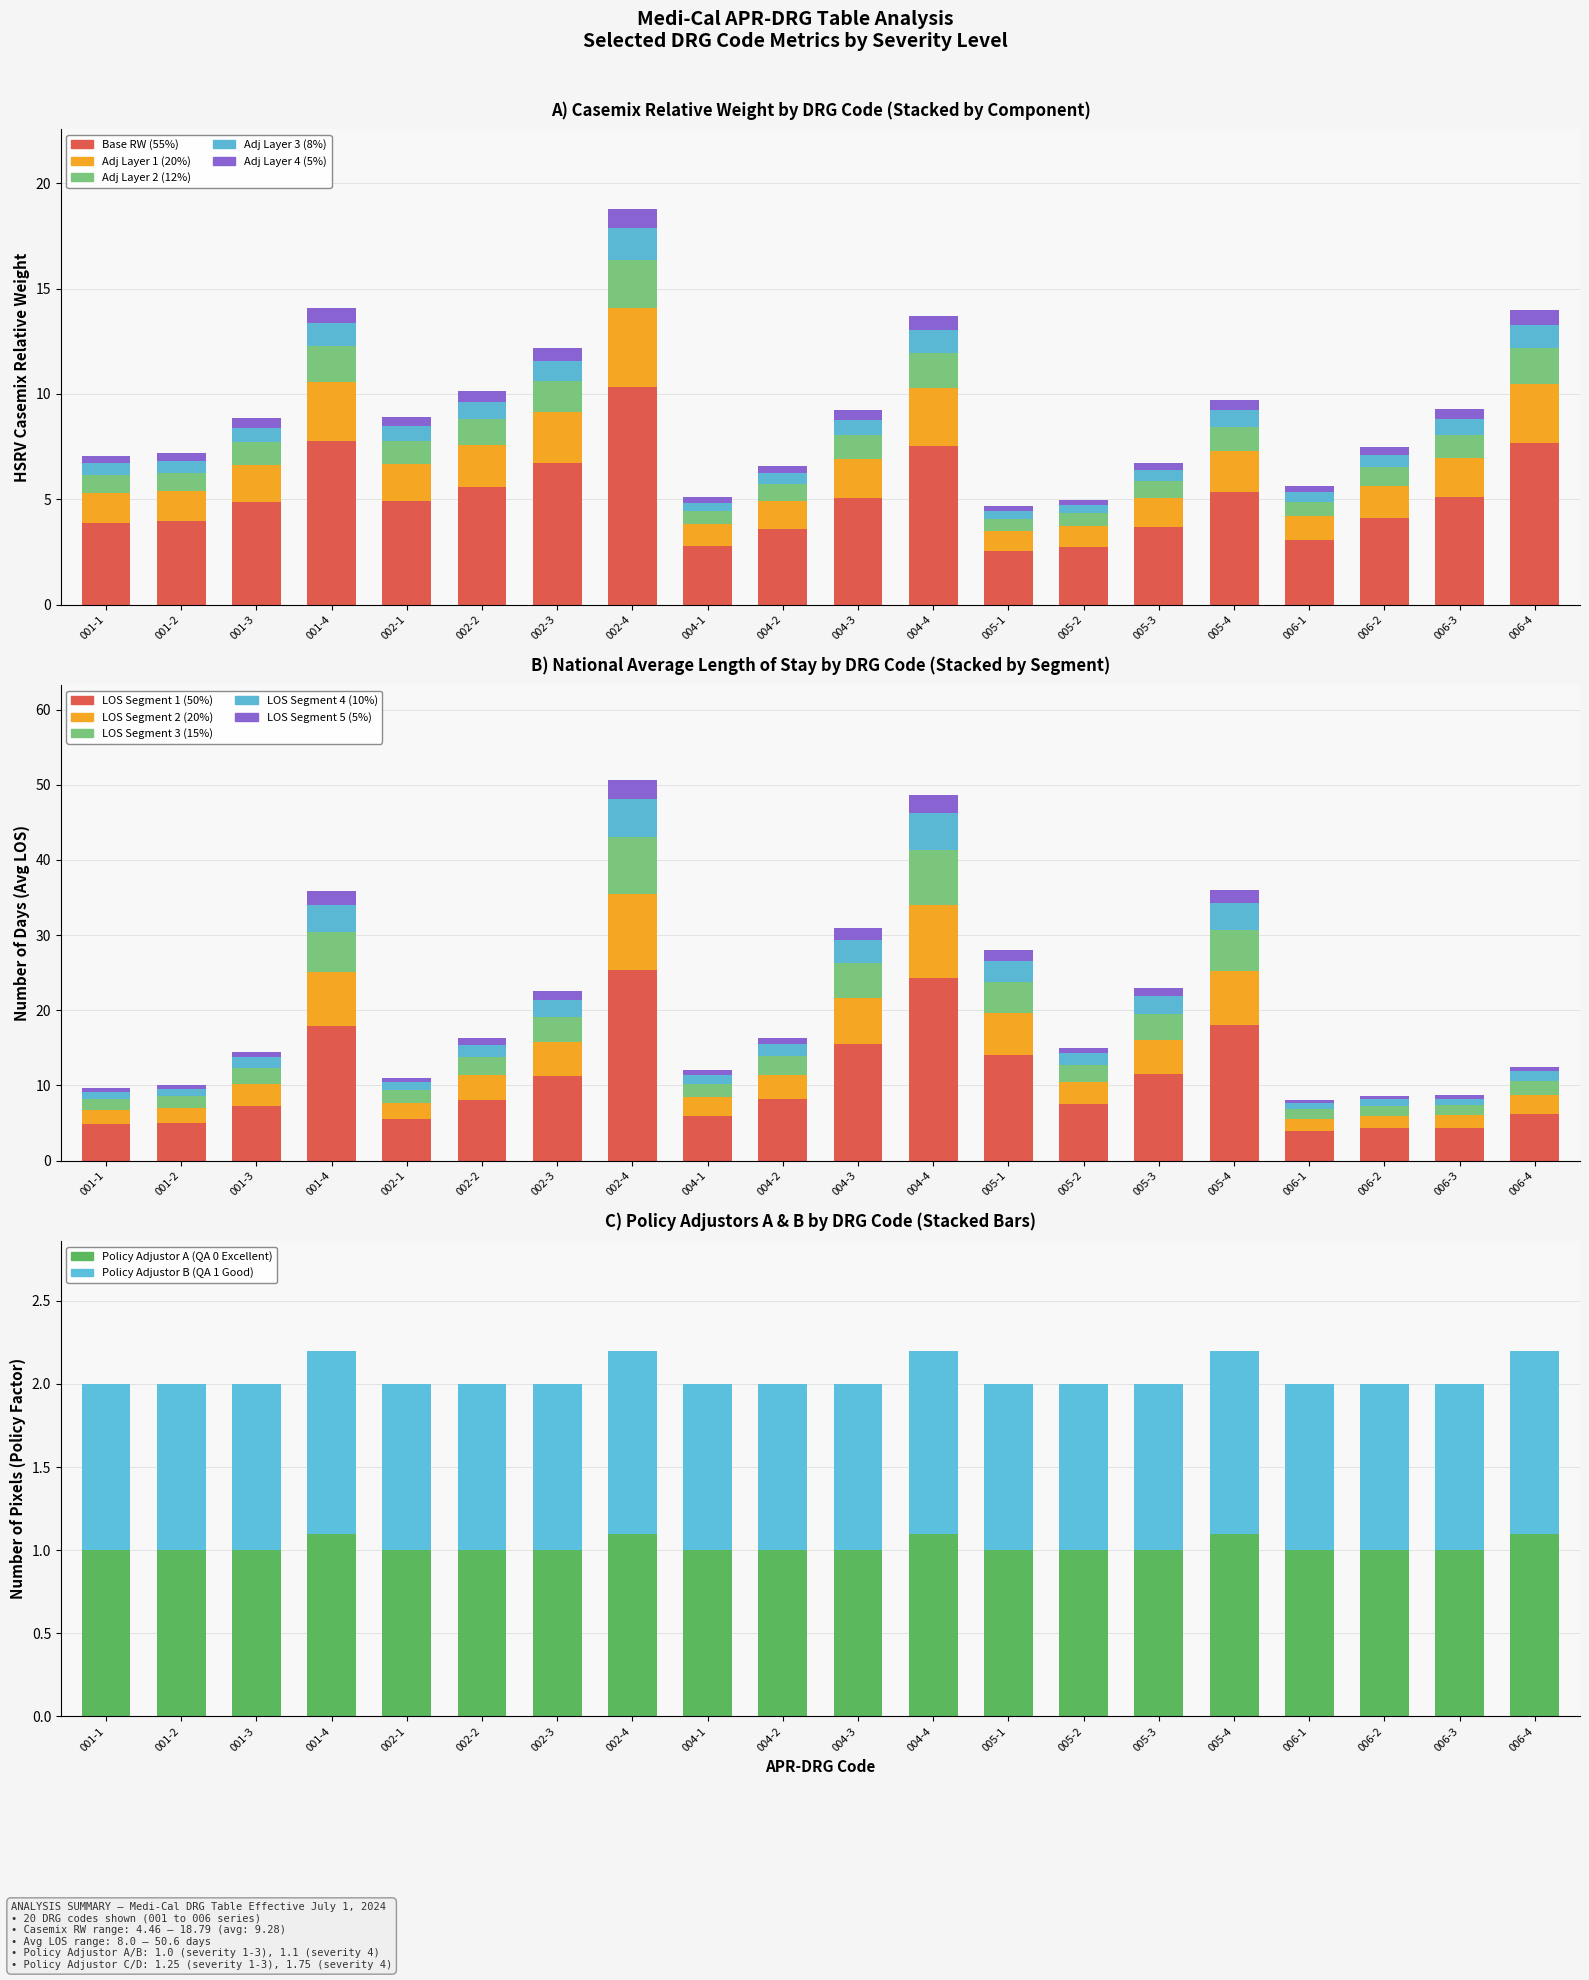

True or false: Nat Avg LOS has a value of 7.6 at 002-4.

True